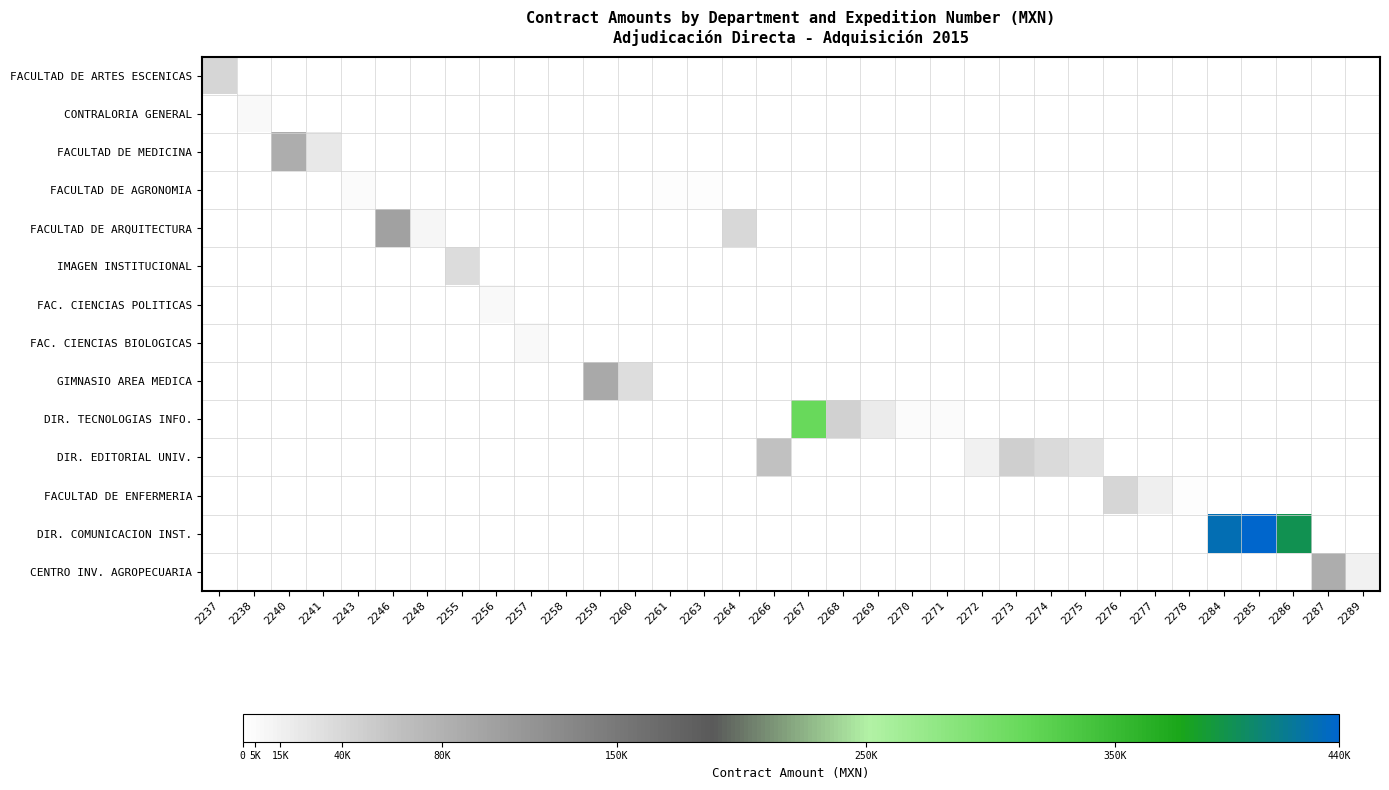

Between 2287 and 2238, which is larger?

2287